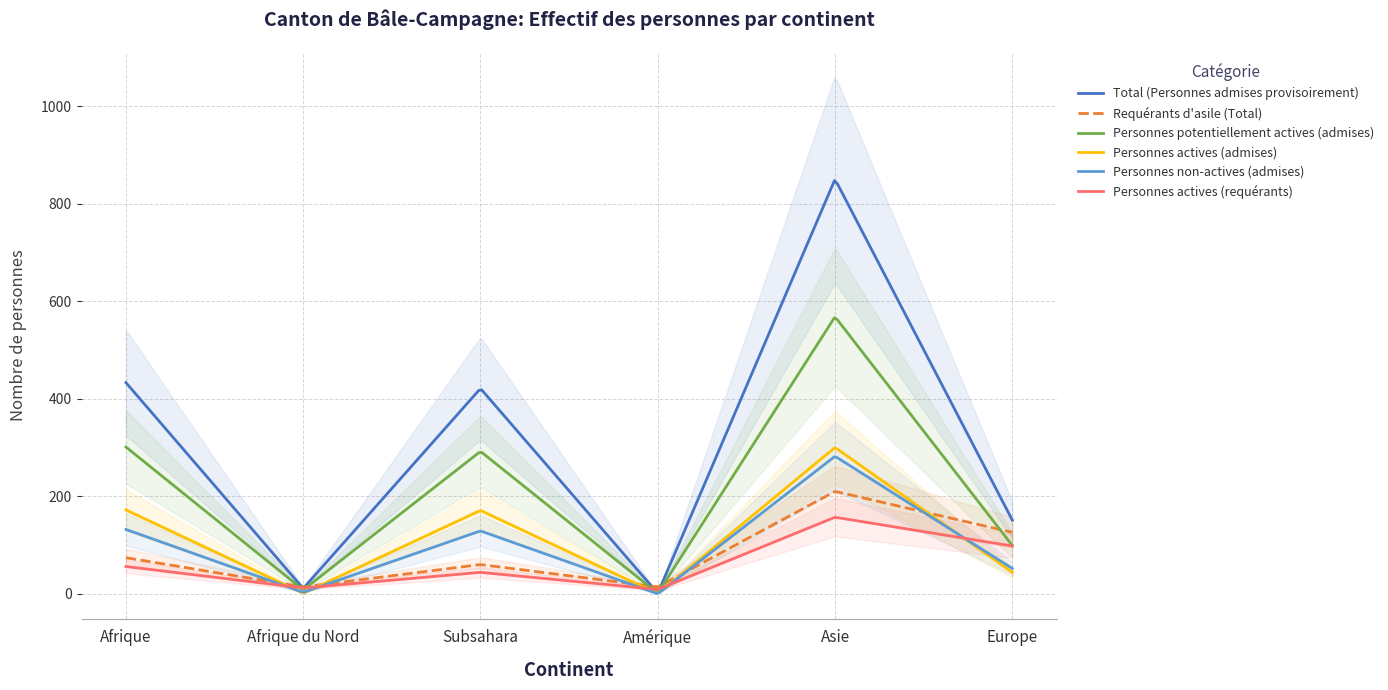

Between Afrique du Nord and Amérique, which series saw the biggest shift?

Total (Personnes admises provisoirement)